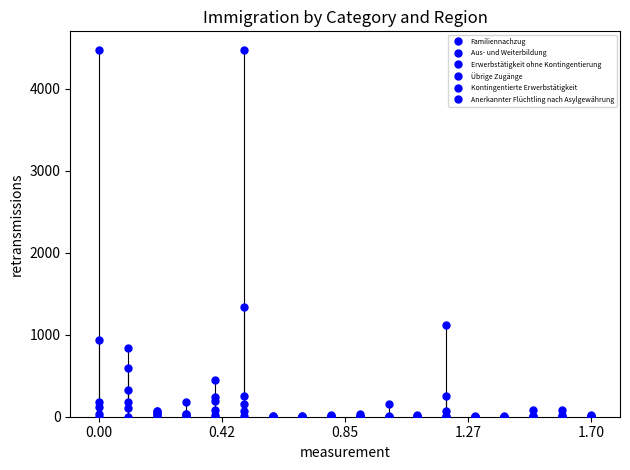

What is the label of the 7th point from the left?

6